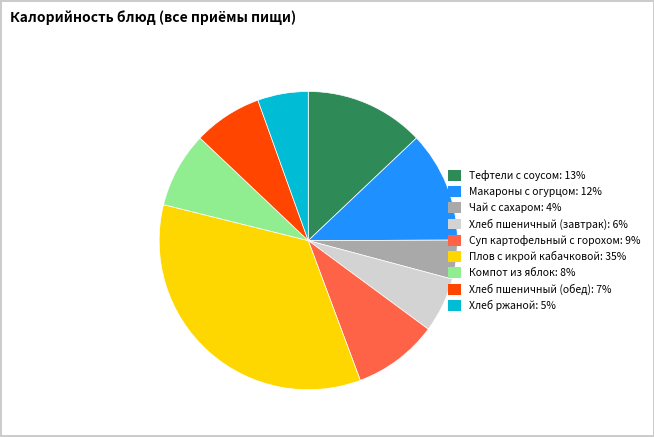

Do Макароны с огурцом: 12% and Хлеб пшеничный (обед): 7% together represent more than half of the pie?

No